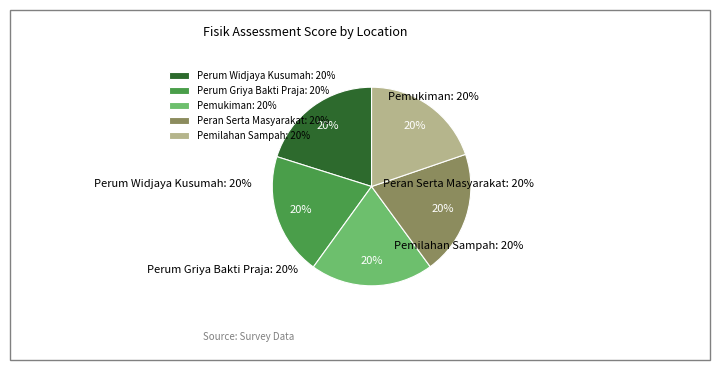

What is the ratio of the value at Perum Griya Bakti Praja: 20% to the value at Peran Serta Masyarakat: 20%?

1.0